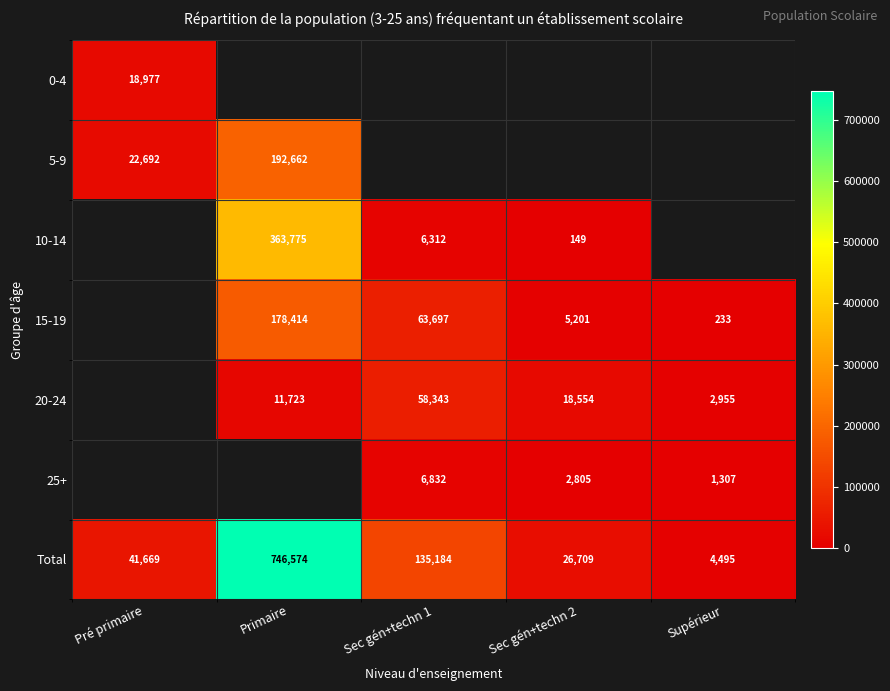

What is the sum of the 20-24 values at Sec gén+techn 1 and Supérieur?

61298